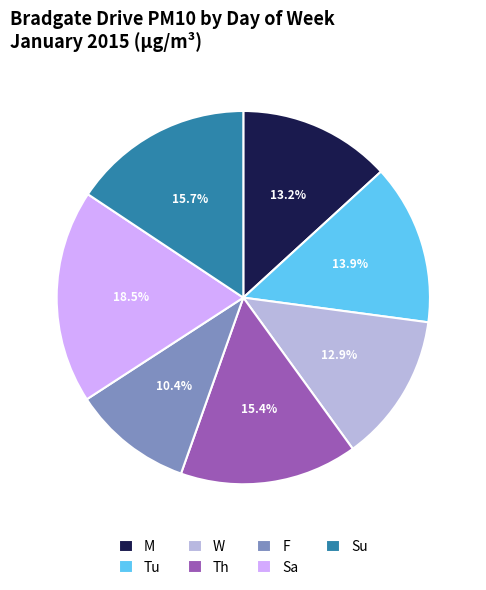

To the nearest percent, what percentage of the pie is Th?

15%